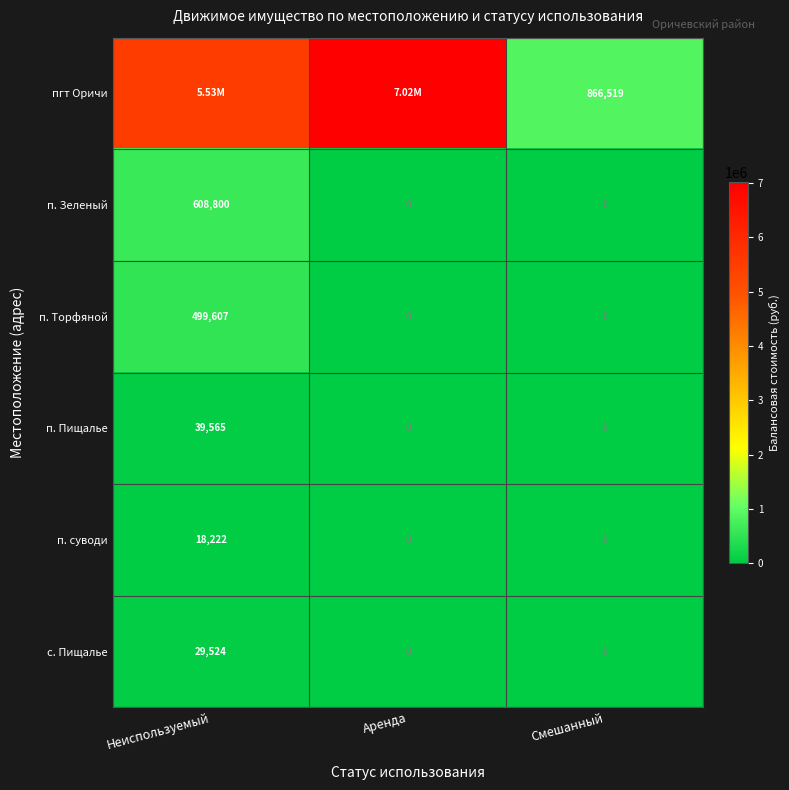

How many data points in с. Пищалье are above 0?

1